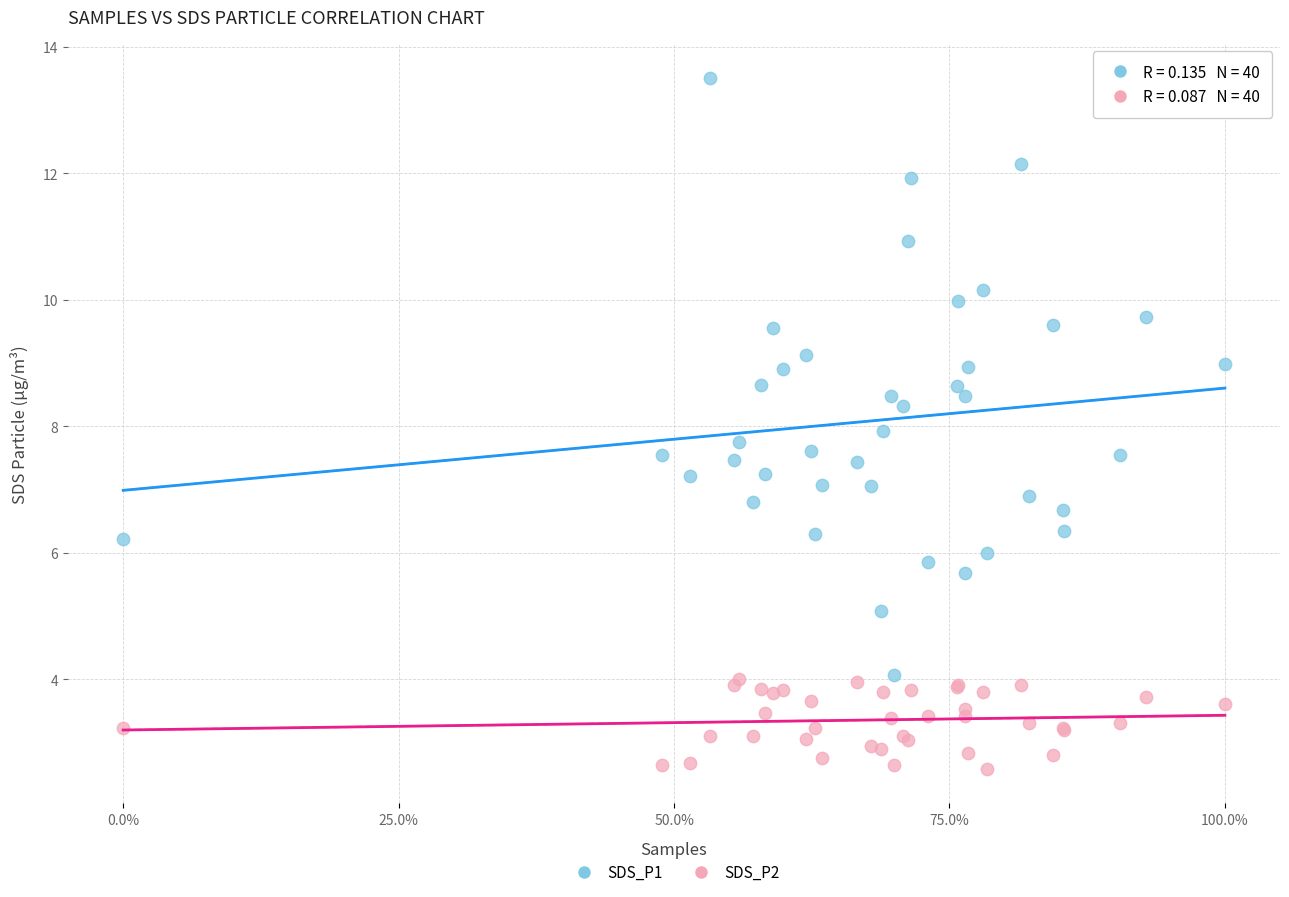

Which series contains the lowest Y value?

SDS_P2